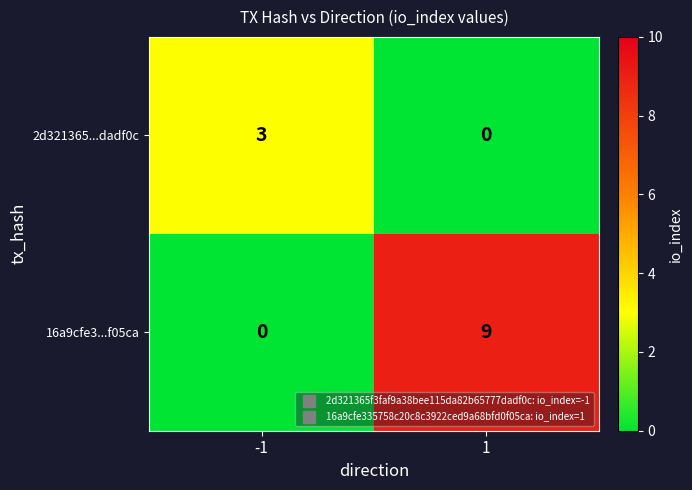

What is the sum of all 2d321365...dadf0c values?

3